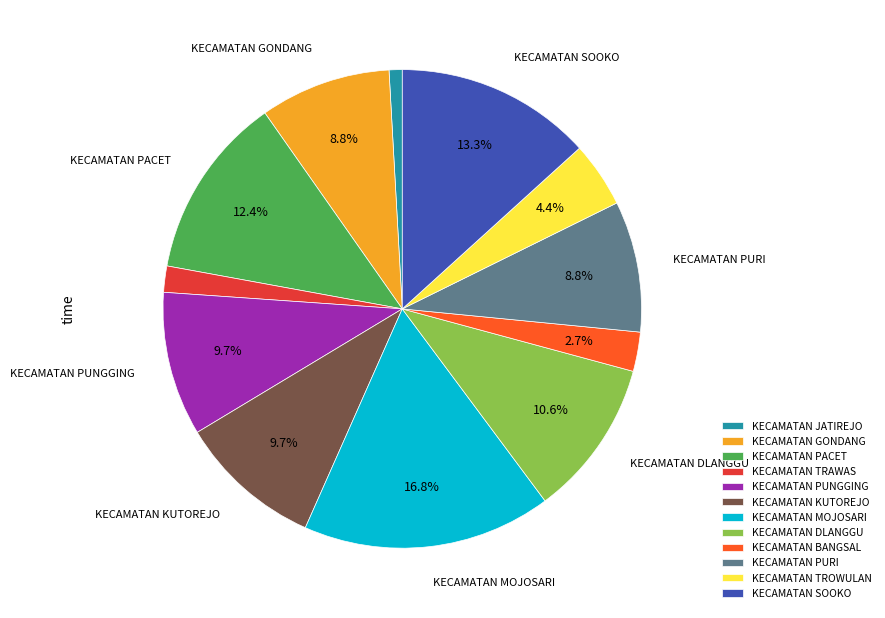

Is there a majority slice in this chart?

No